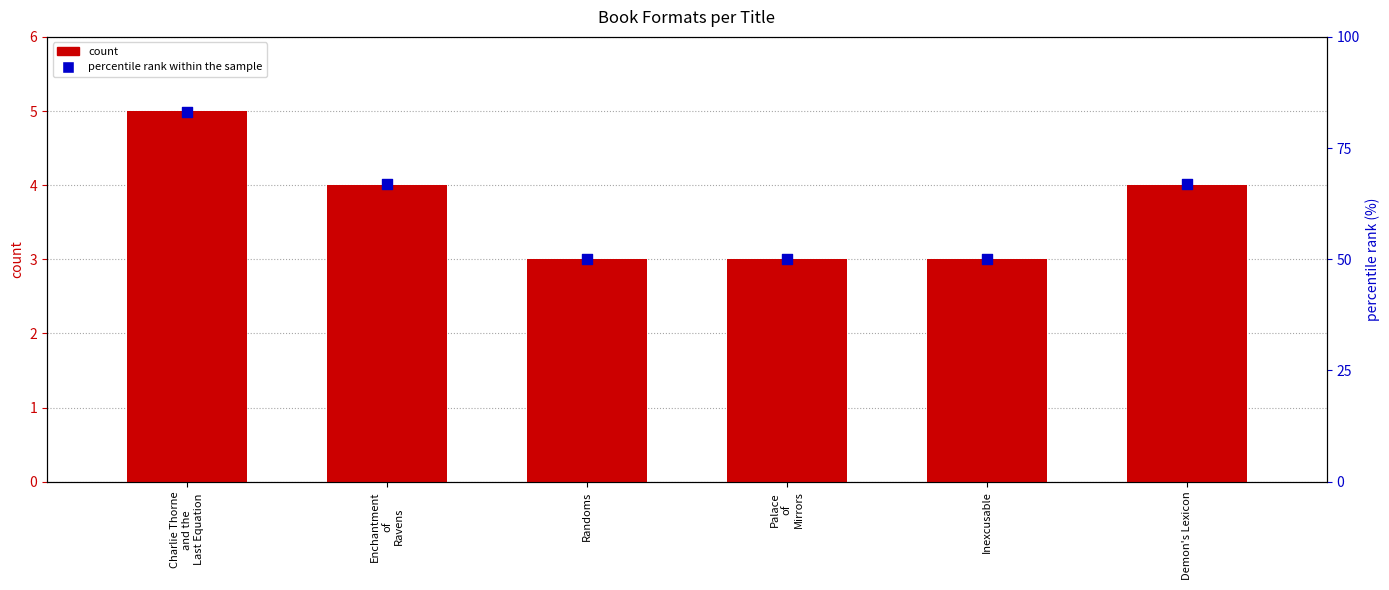

Is the value of percentile rank within the sample at Palace
of
Mirrors greater than the value of count at Randoms?

Yes